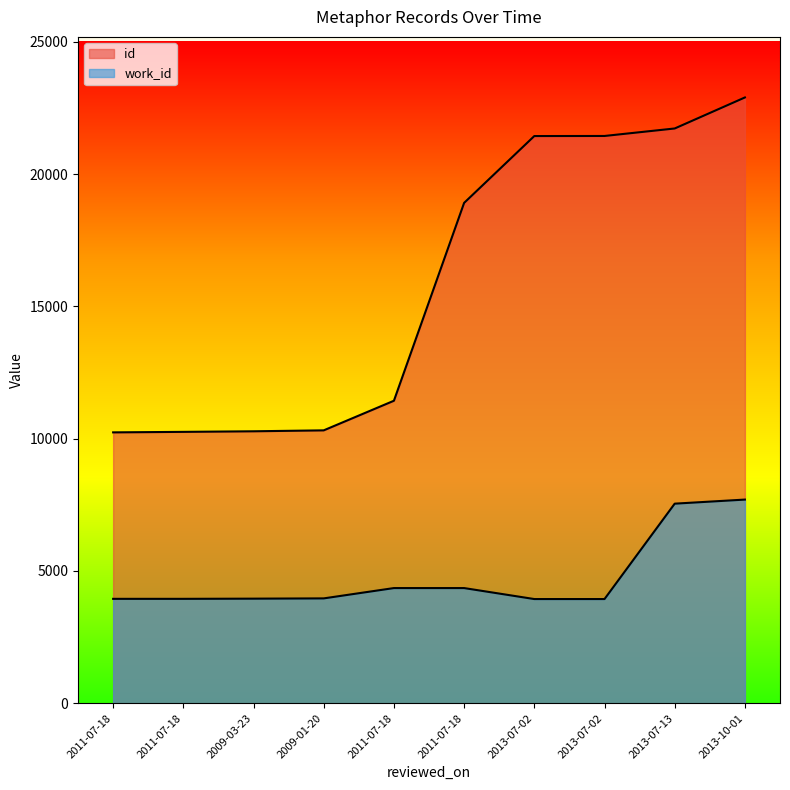

What is the value of the id point at the 9th from the left?

21721